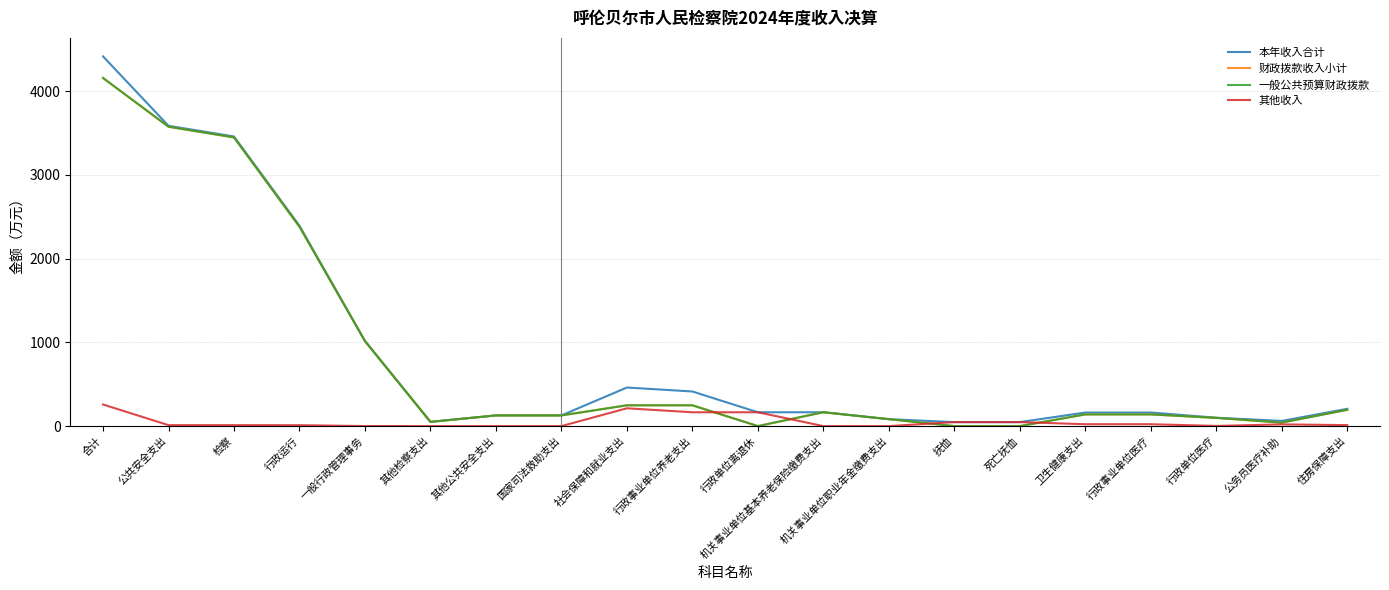

True or false: 一般公共预算财政拨款 has more than 0 interior local peaks.

True